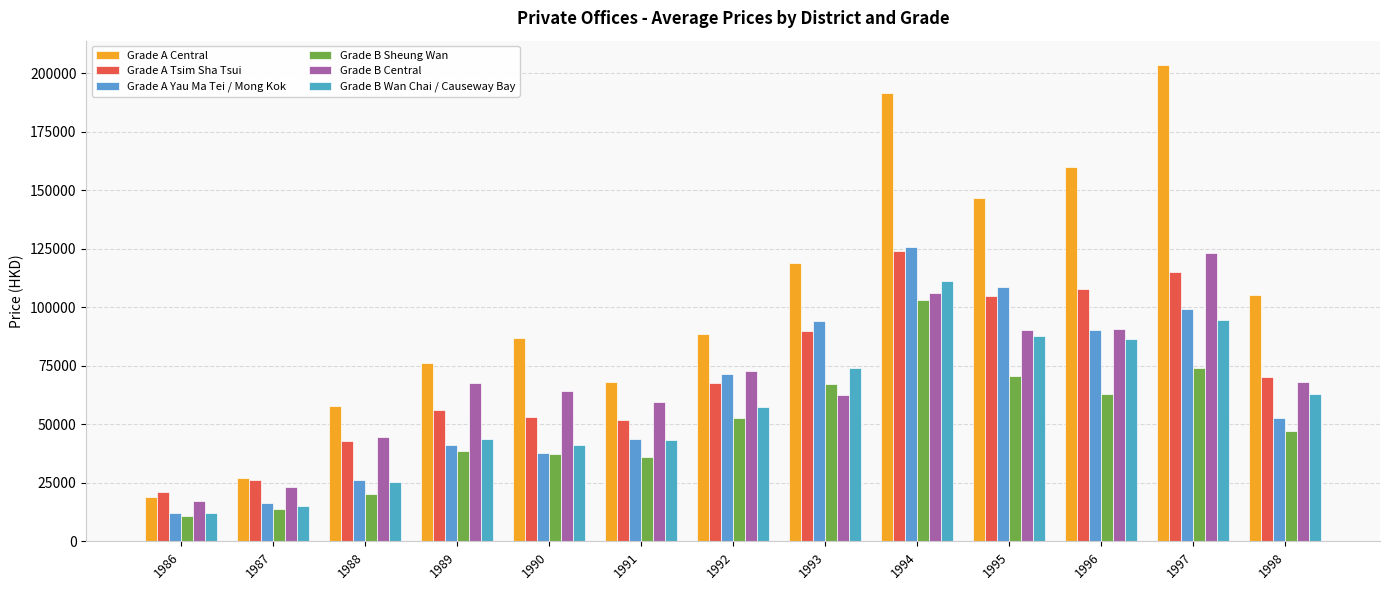

Which series has the largest total across all categories?

Grade A Central